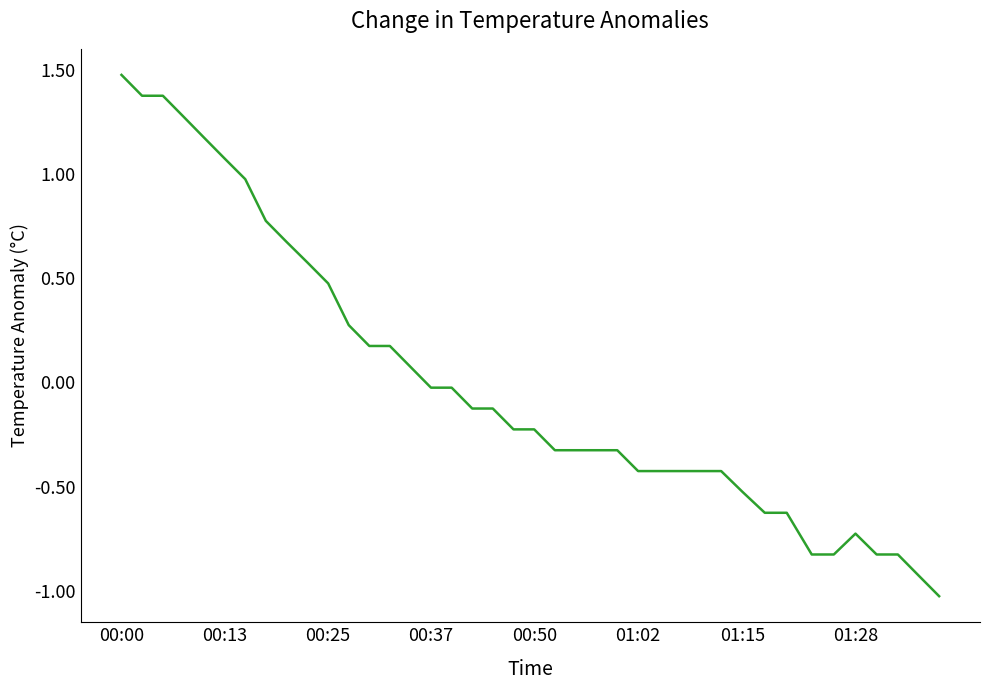

What is the smallest value displayed?

-1.0